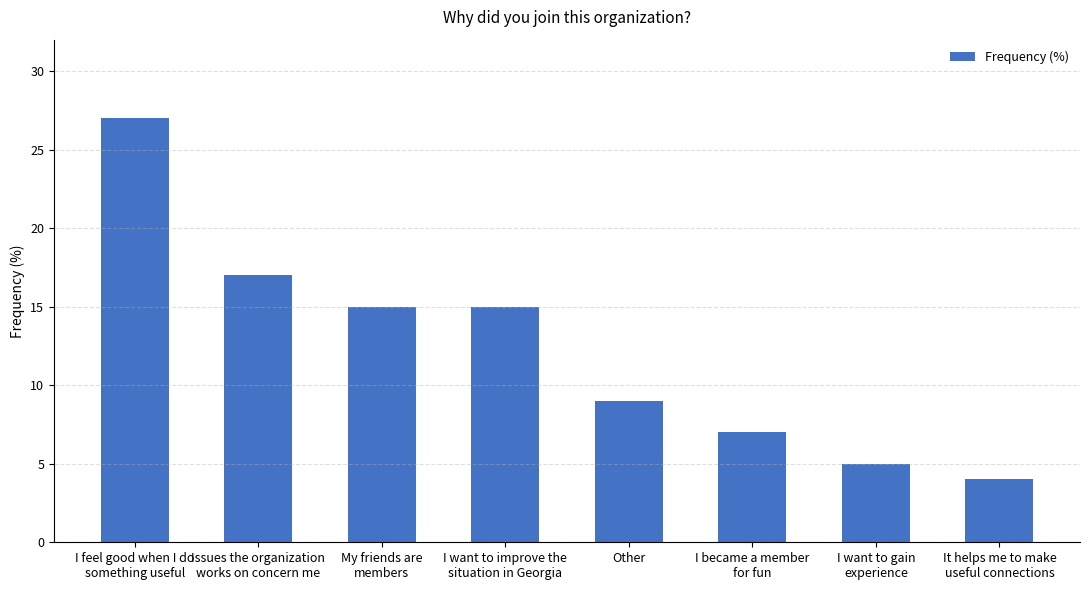

Where does the data first go above 15?

I feel good when I do
something useful